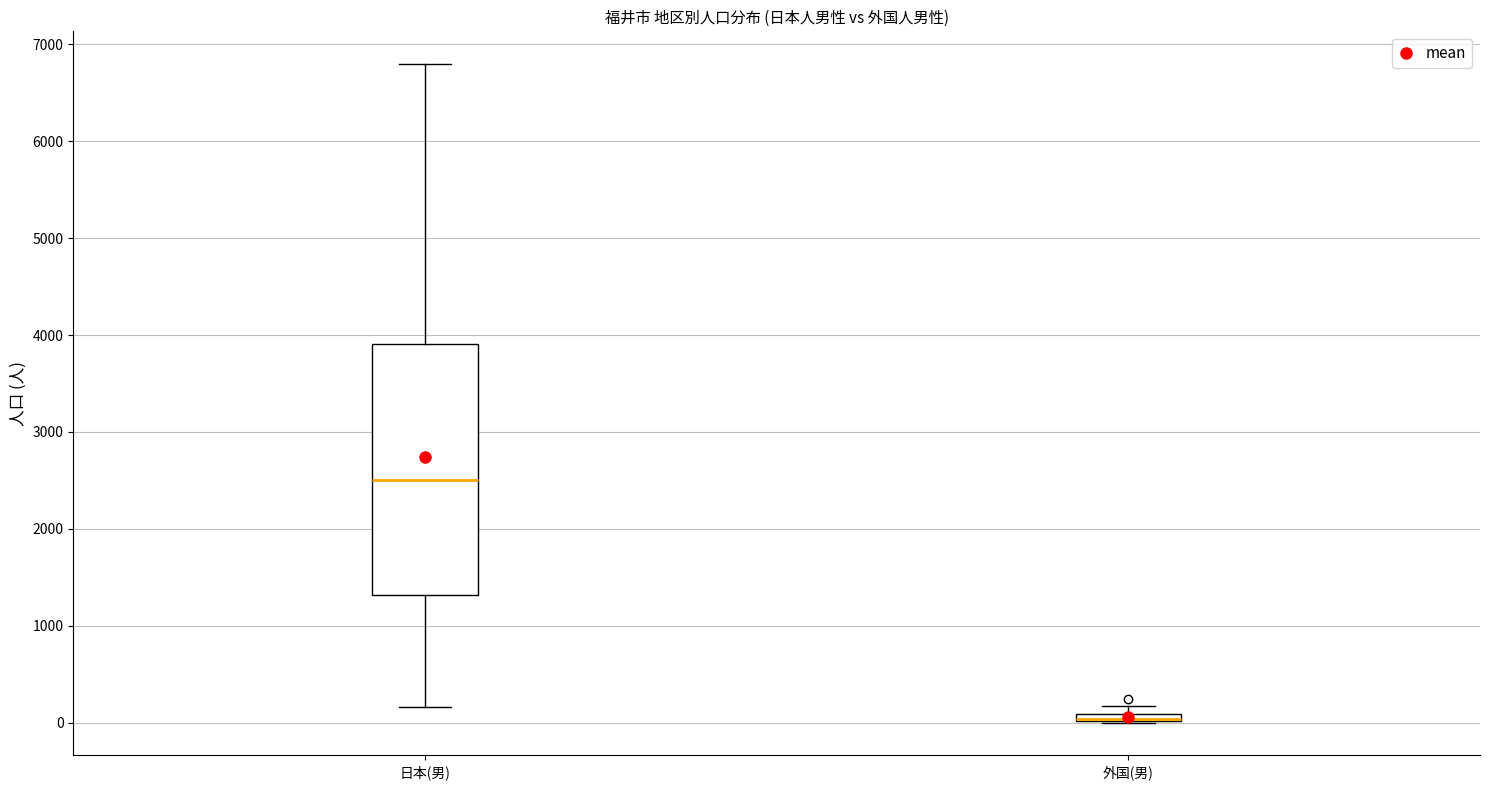

Where is the upper edge of the box for 日本(男) on the y-axis? The values are not printed on the chart, so give them approximately, as read against the axis.

3900